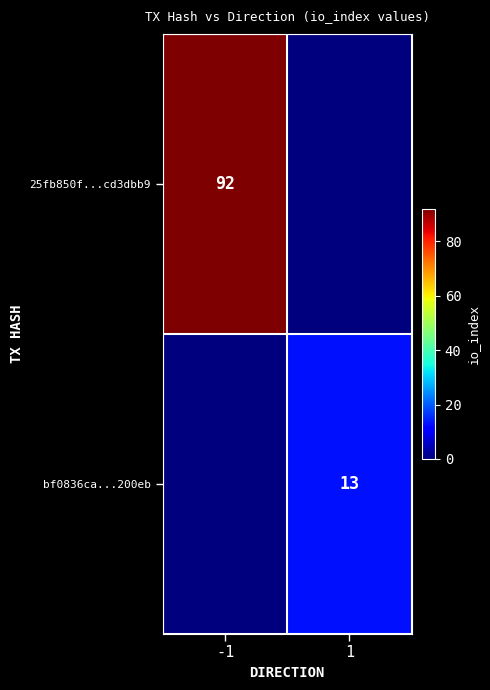

At how many categories does at least one series exceed 46?

1